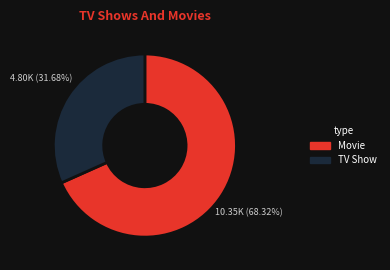

Is there any slice that represents more than half of the pie?

Yes